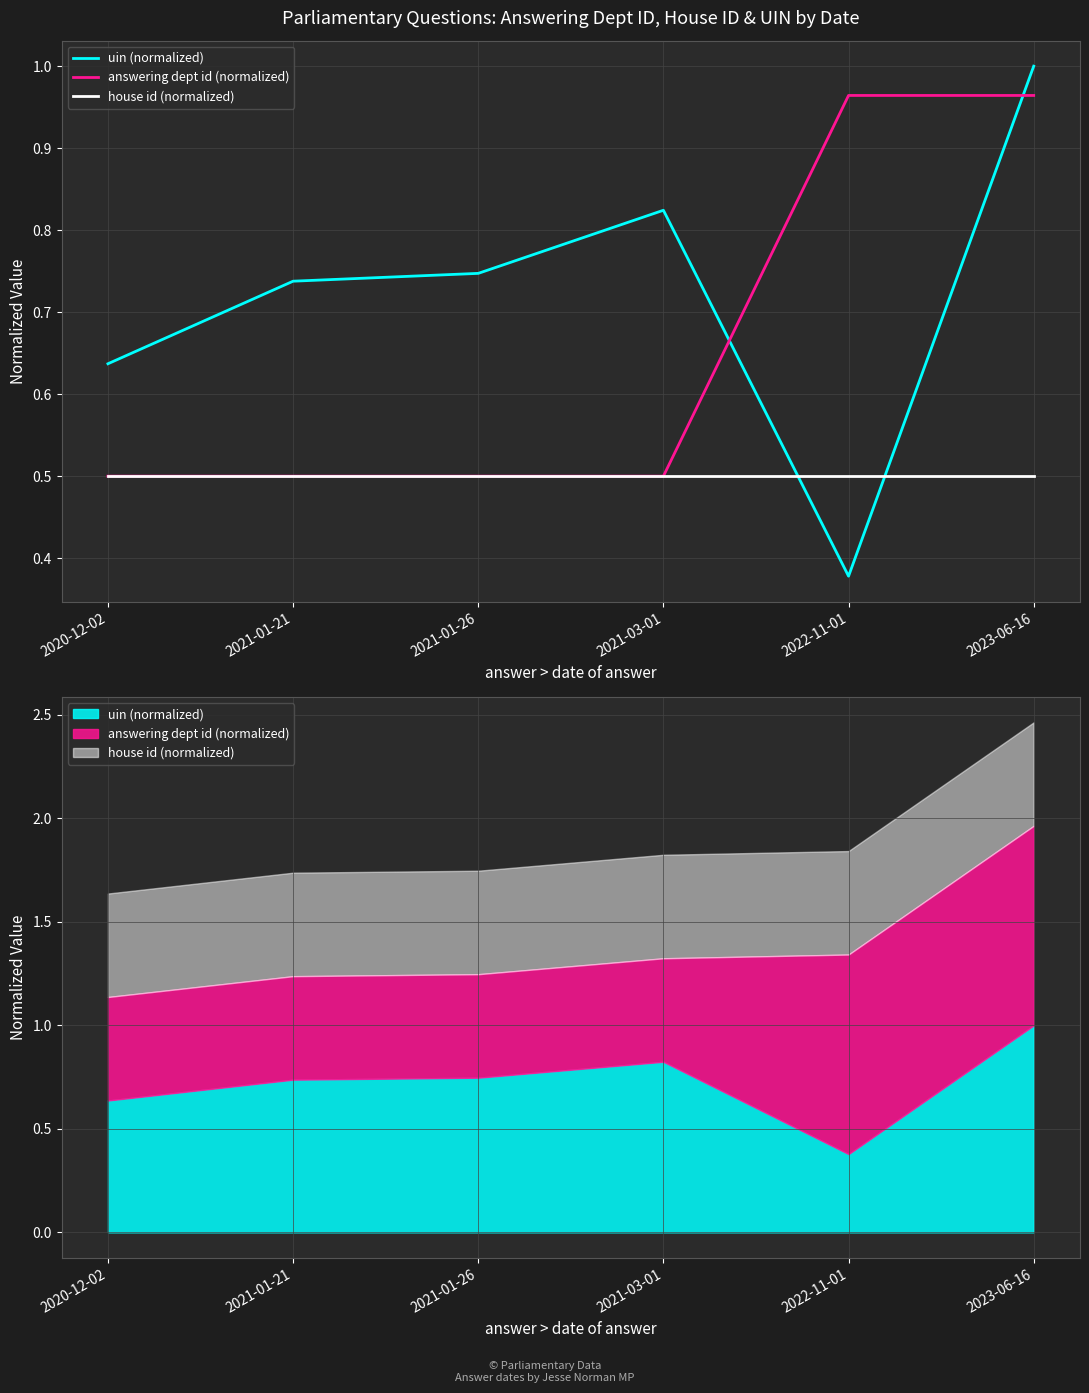

What is the sum of the uin (normalized) values at 2022-11-01 and 2021-03-01?

1.2